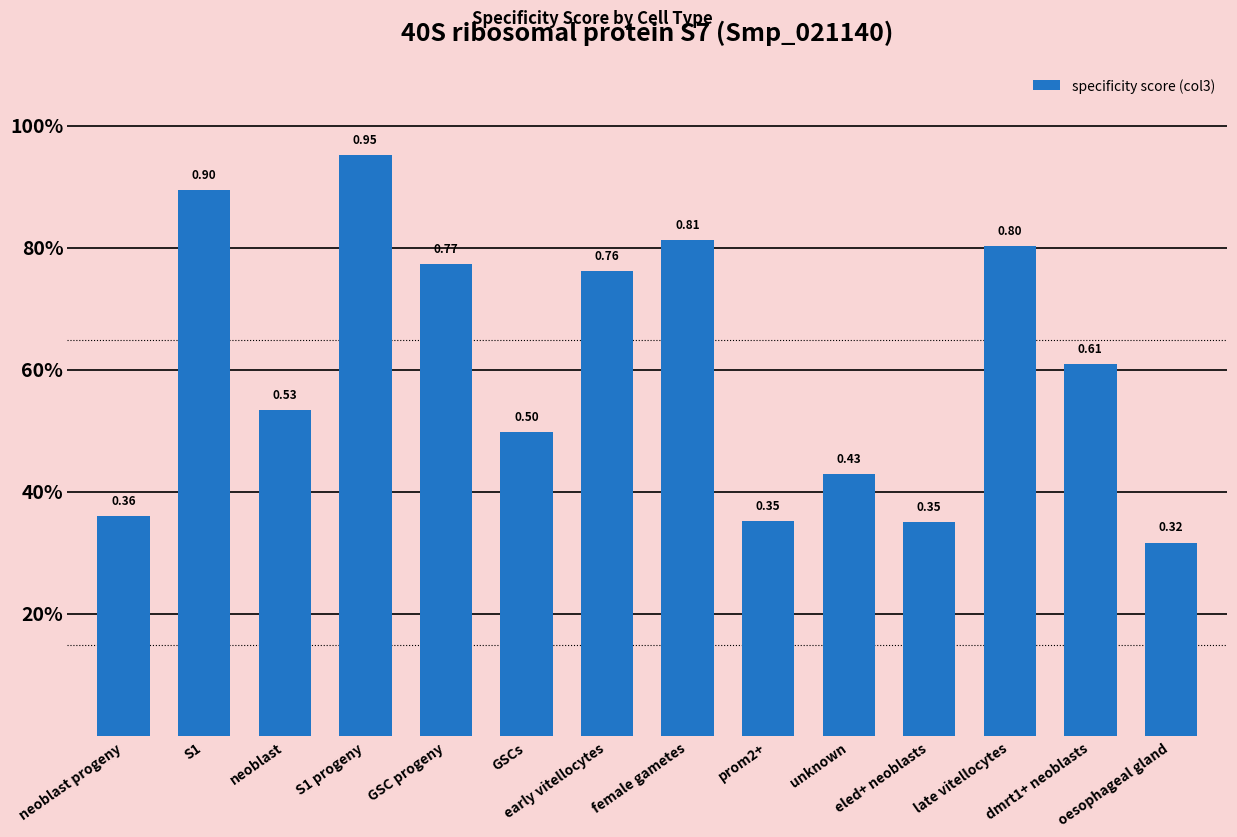

At which category does the chart reach its minimum across all series?

oesophageal gland